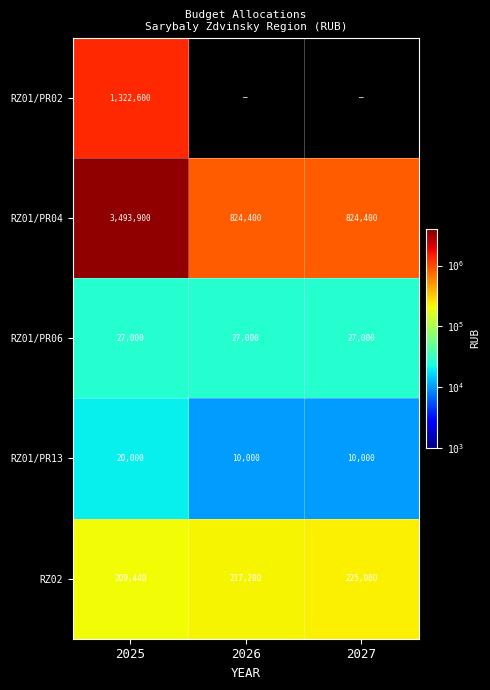

Rank the series at 2025 from highest to lowest value.

RZ01/PR04, RZ01/PR02, RZ02, RZ01/PR06, RZ01/PR13